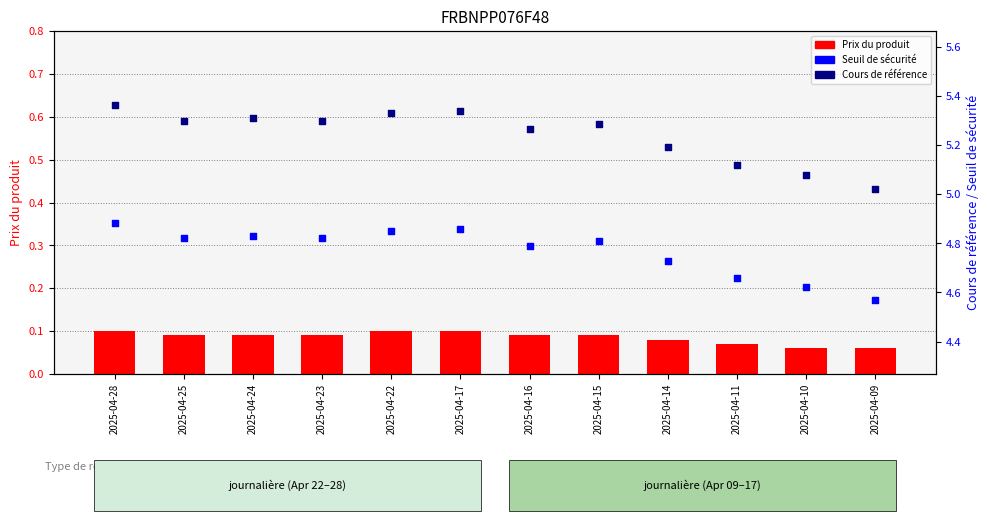

Is the value of Seuil de sécurité at 2025-04-15 greater than the value of Cours de référence at 2025-04-17?

No